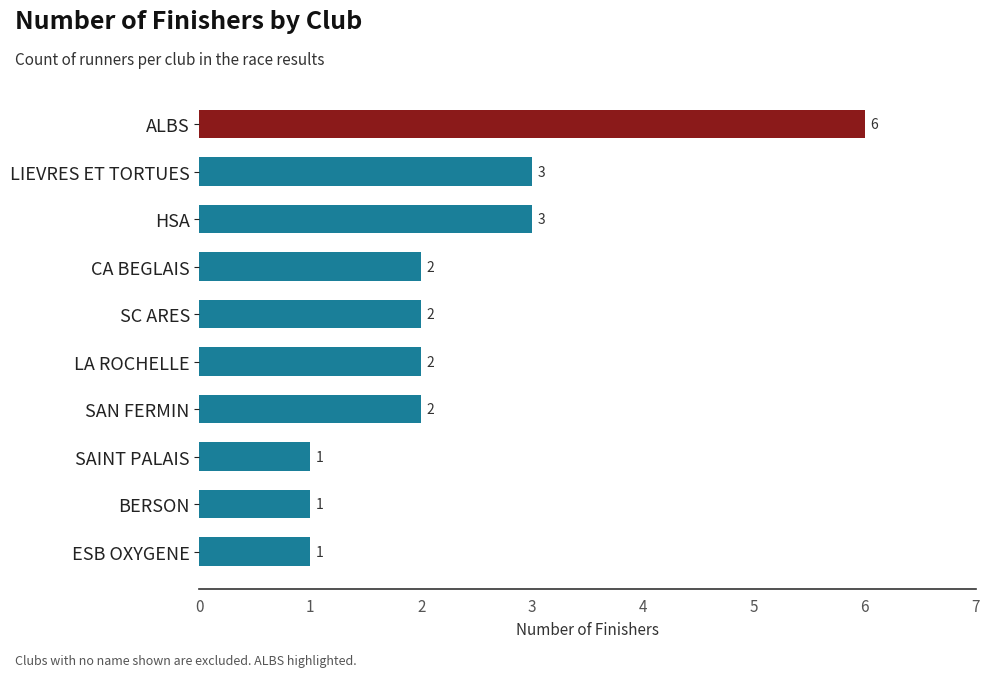

What is the maximum value shown in the chart?

6